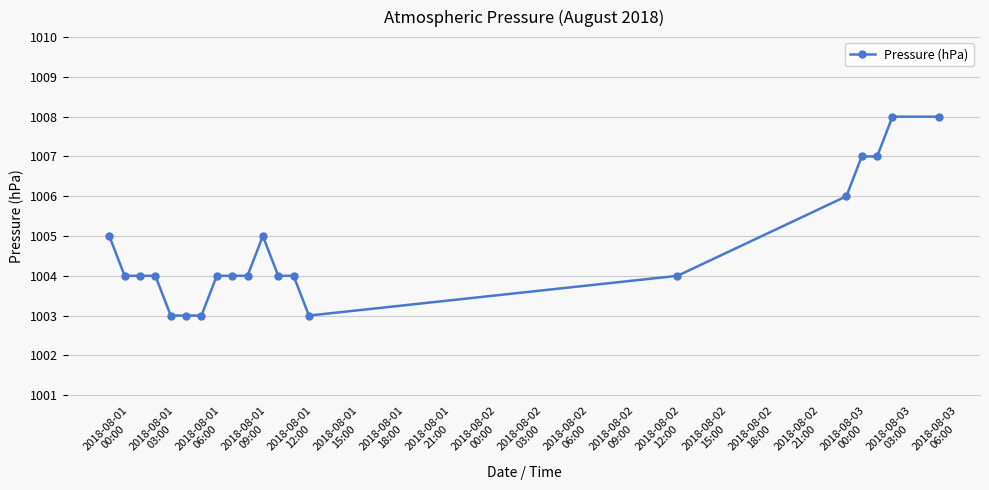

What is the value of the 12th point from the left?

1004